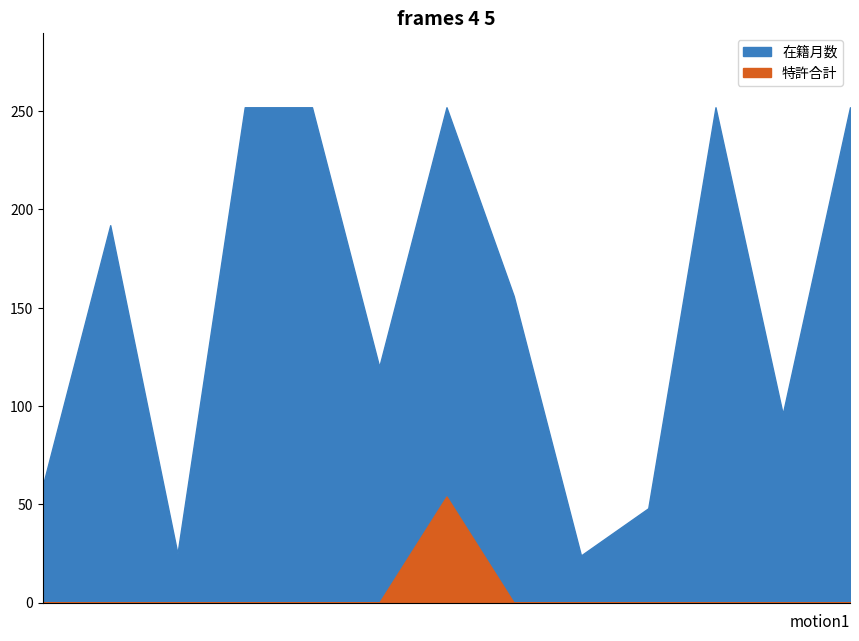

Is the value of 特許合計 at 河田 佳樹 greater than the value of 在籍月数 at 早崎 芳夫?

No